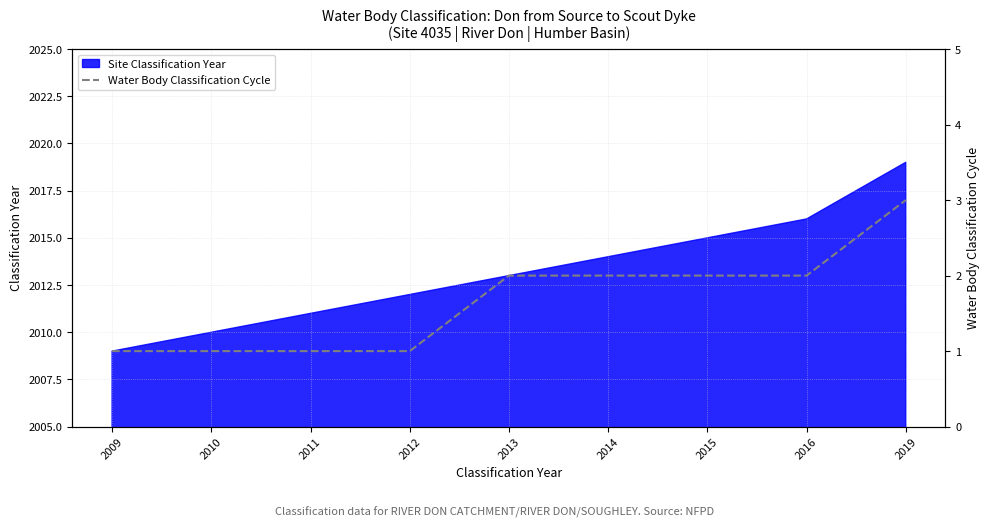

Is it true that Site Classification Year equals 652 at 2012?

False